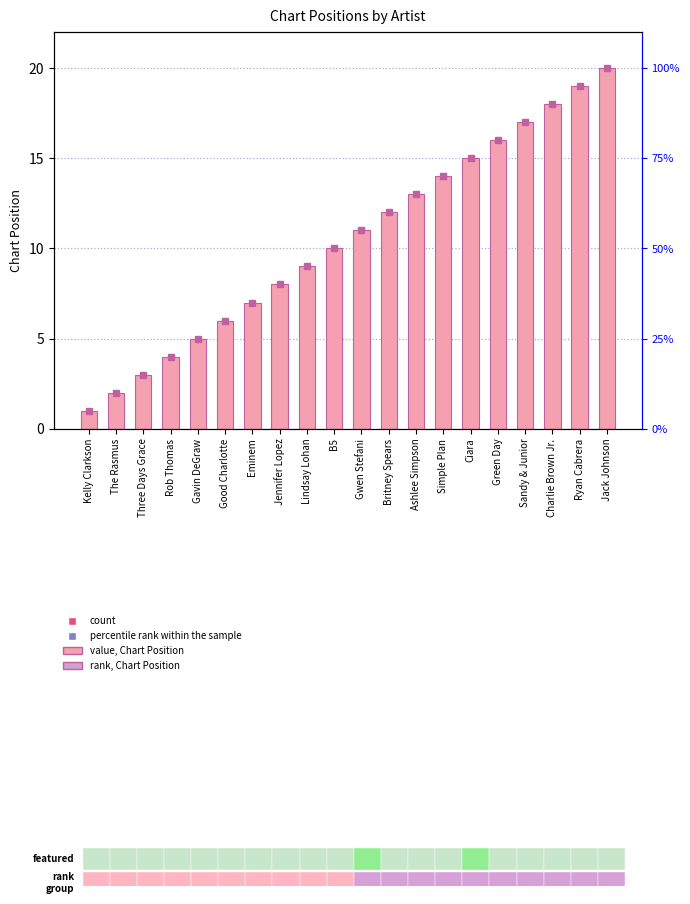

What is the difference between the maximum and minimum values?

19